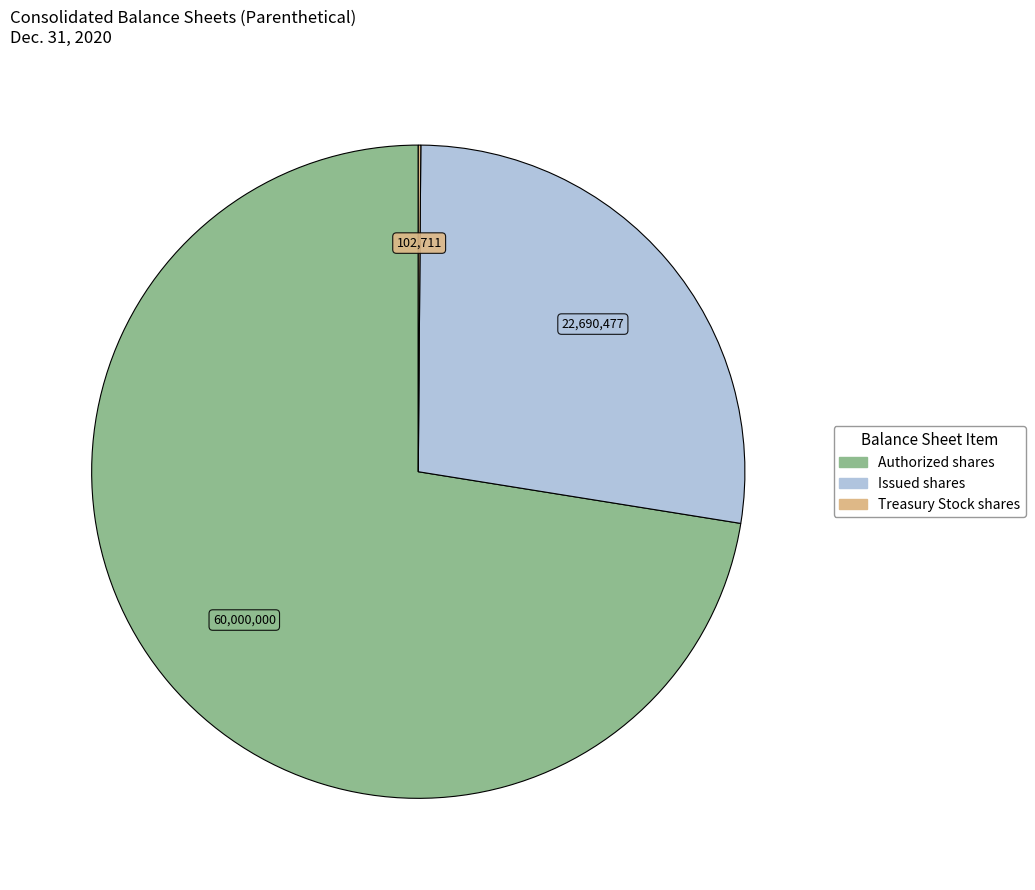

Is there a majority slice in this chart?

Yes